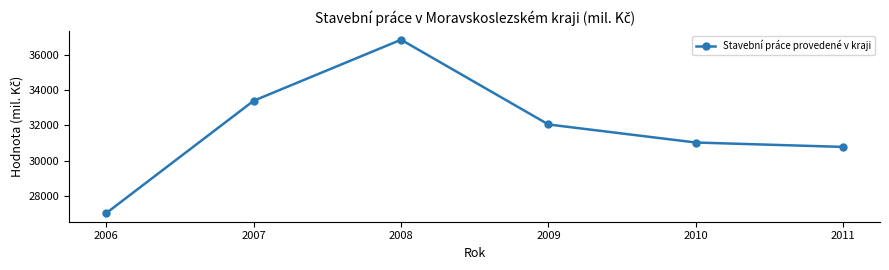

Reading left to right, extract all data points from this chart.

2006=27049	2007=33397	2008=36844	2009=32055	2010=31035	2011=30787